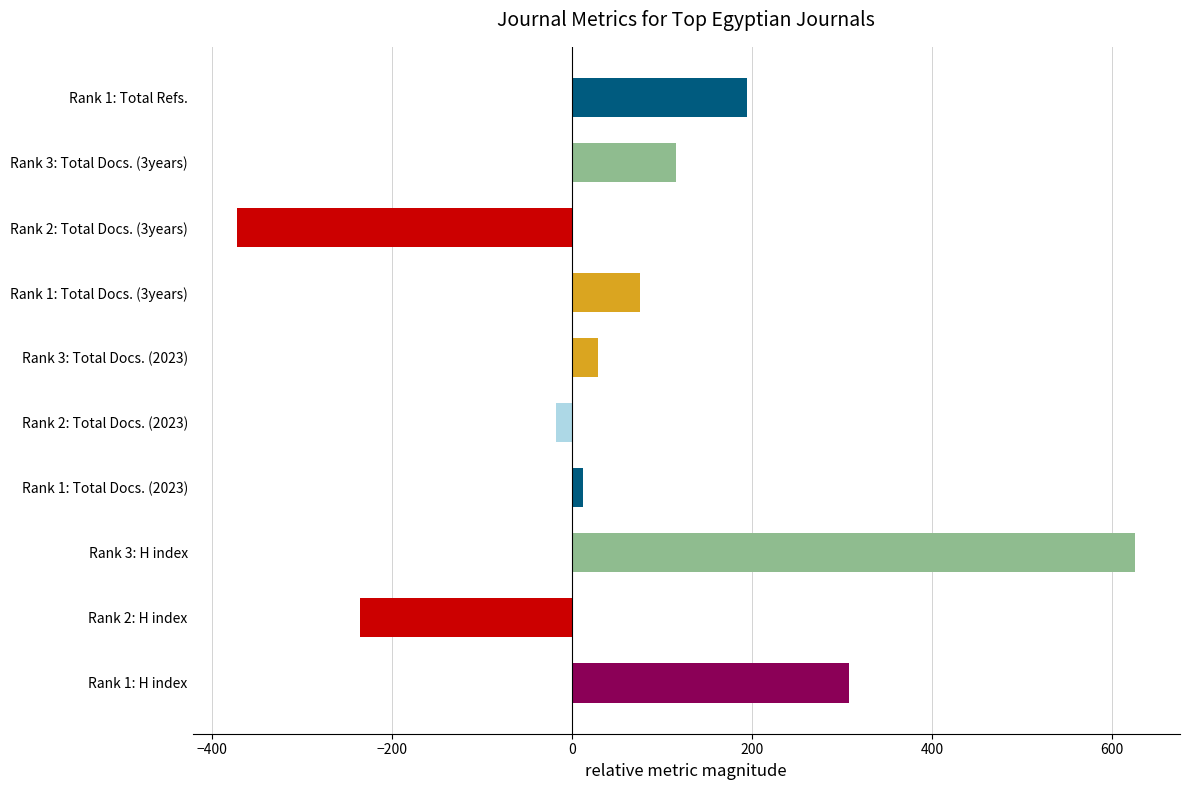

The value at Rank 3: Total Docs. (2023) is 41. True or false?

False